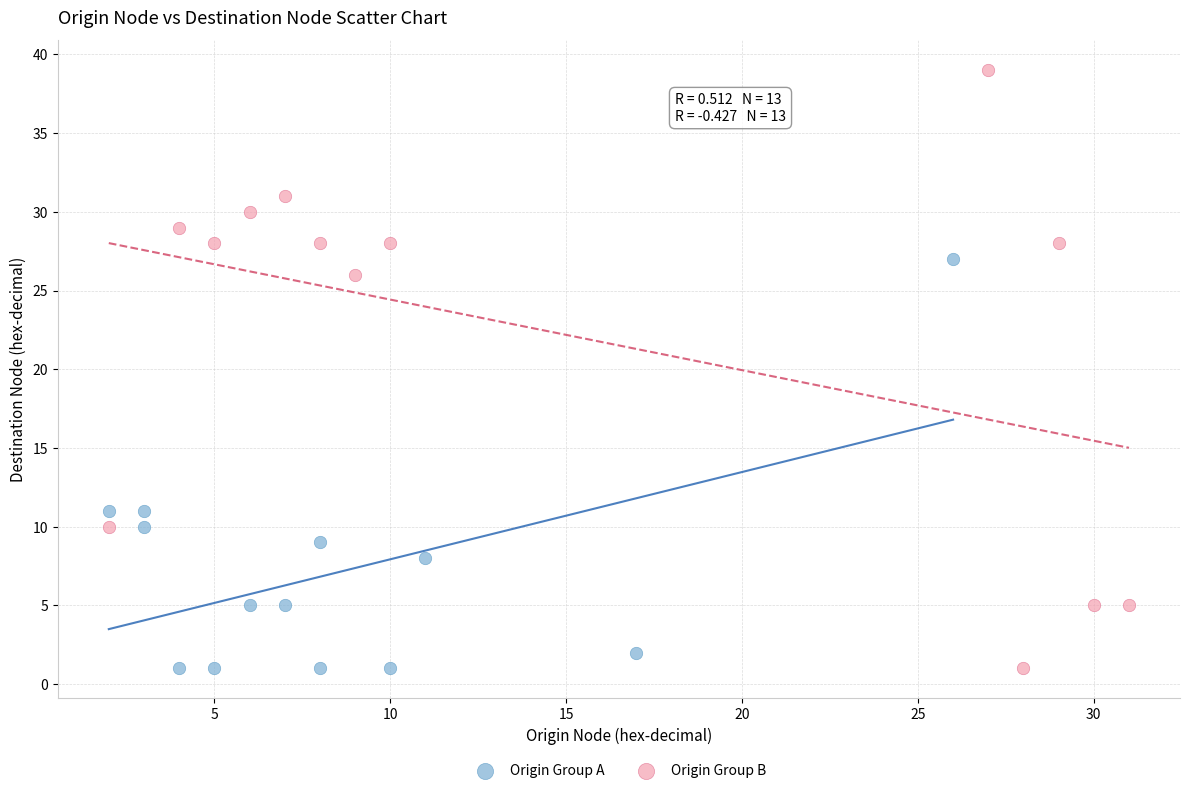

Which series has the largest Y range (max minus min)?

Origin Group B